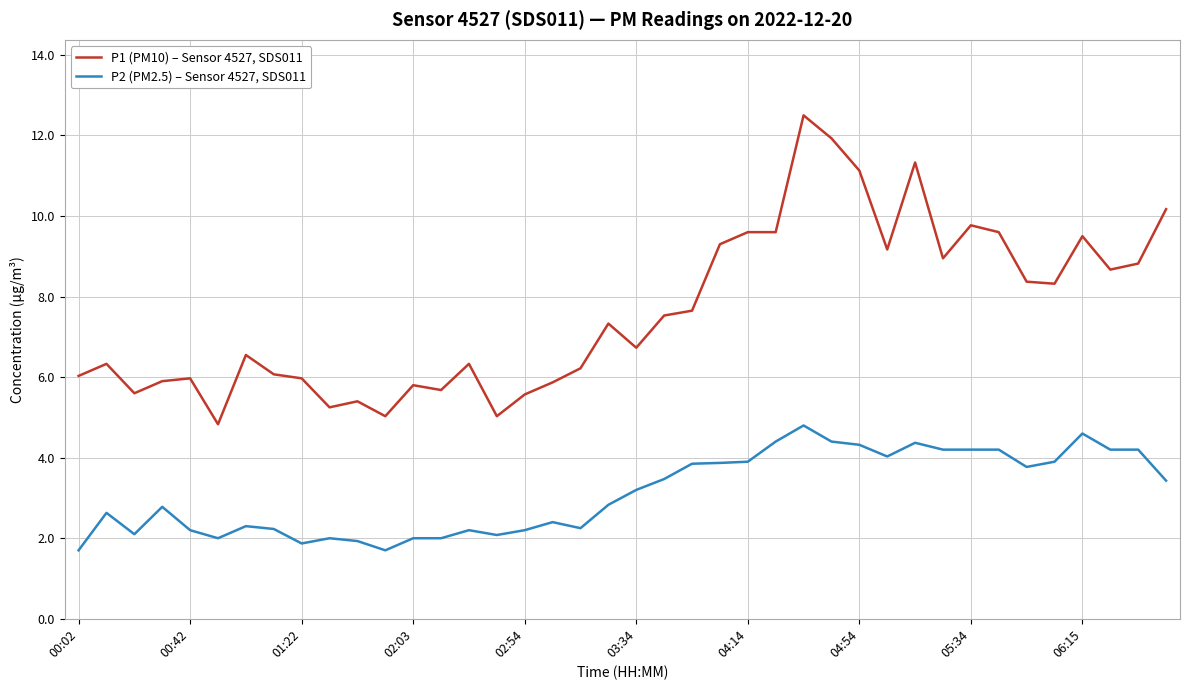

True or false: P1 (PM10) – Sensor 4527, SDS011 and P2 (PM2.5) – Sensor 4527, SDS011 cross at least once.

False